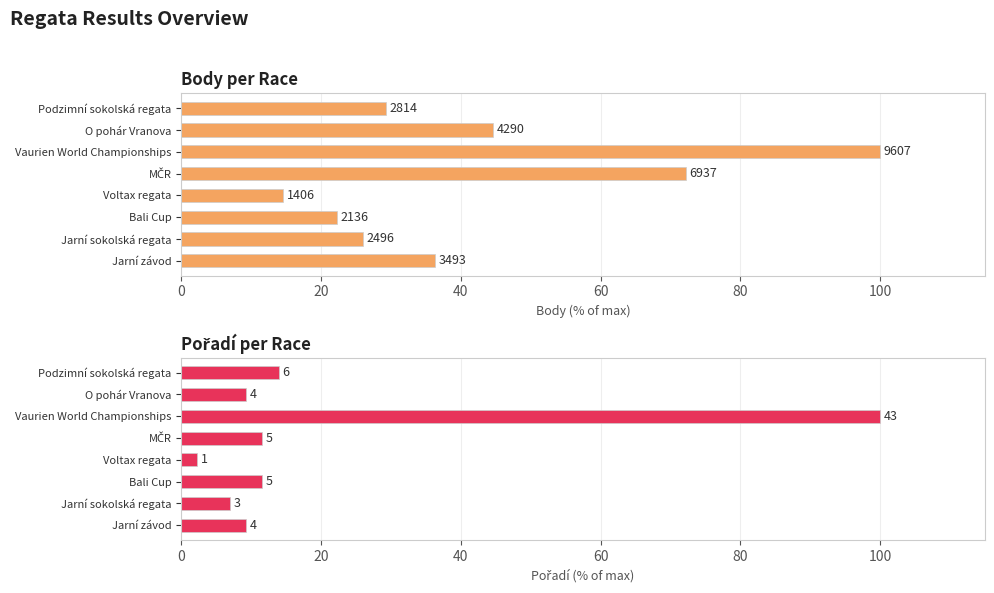

Which series has the largest total across all categories?

Body